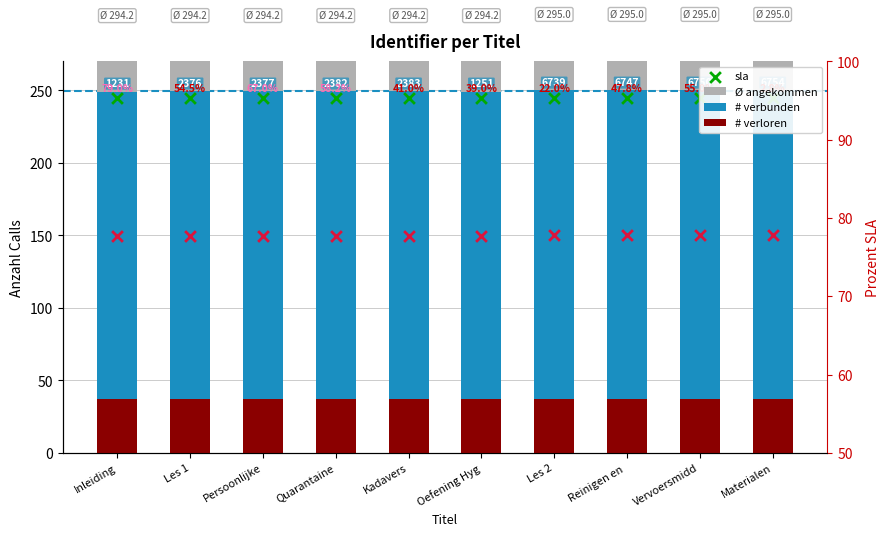

Which series reaches the maximum Y coordinate?

Ø angekommen